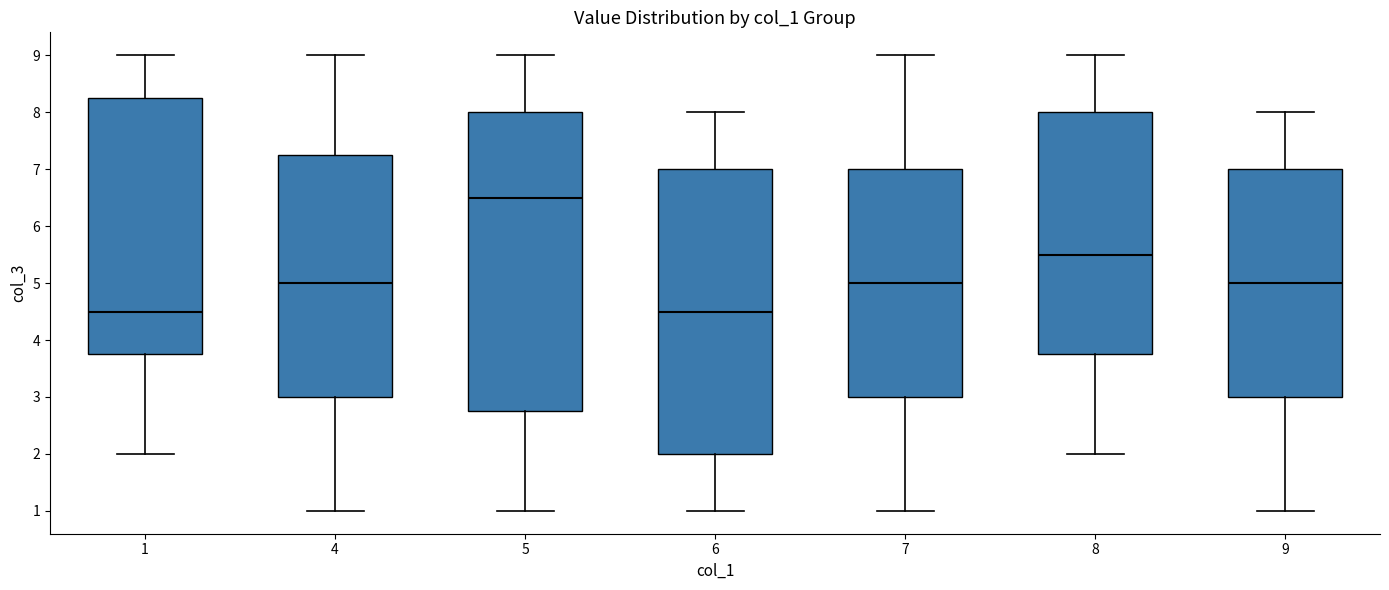

Where does the median line of the box at x = 1 sit on the y-axis? The values are not printed on the chart, so give them approximately, as read against the axis.

4.5